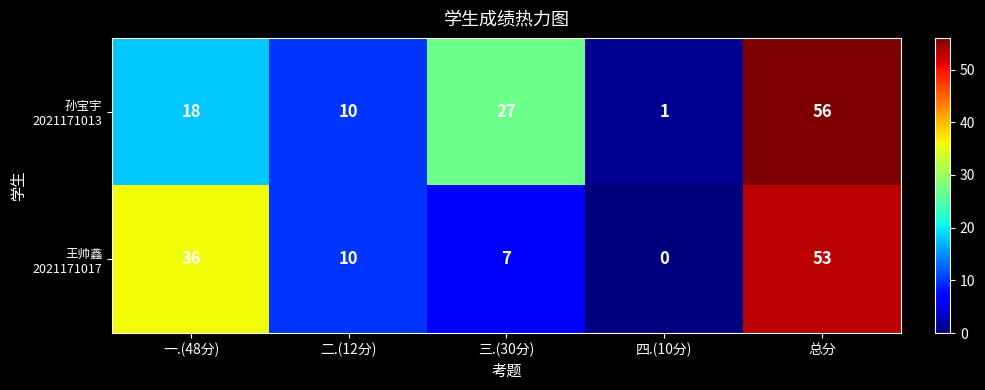

Which category has the lowest value across all series?

四.(10分)